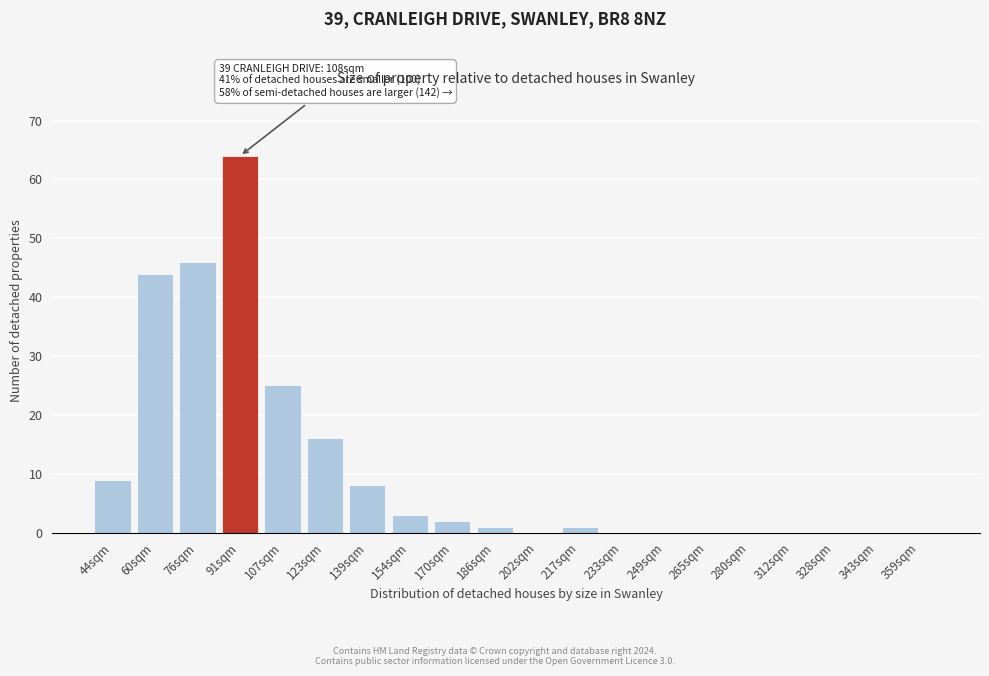

Reading left to right, extract all data points from this chart.

44sqm=9	60sqm=44	76sqm=46	91sqm=64	107sqm=25	123sqm=16	139sqm=8	154sqm=3	170sqm=2	186sqm=1	202sqm=0	217sqm=1	233sqm=0	249sqm=0	265sqm=0	280sqm=0	312sqm=0	328sqm=0	343sqm=0	359sqm=0